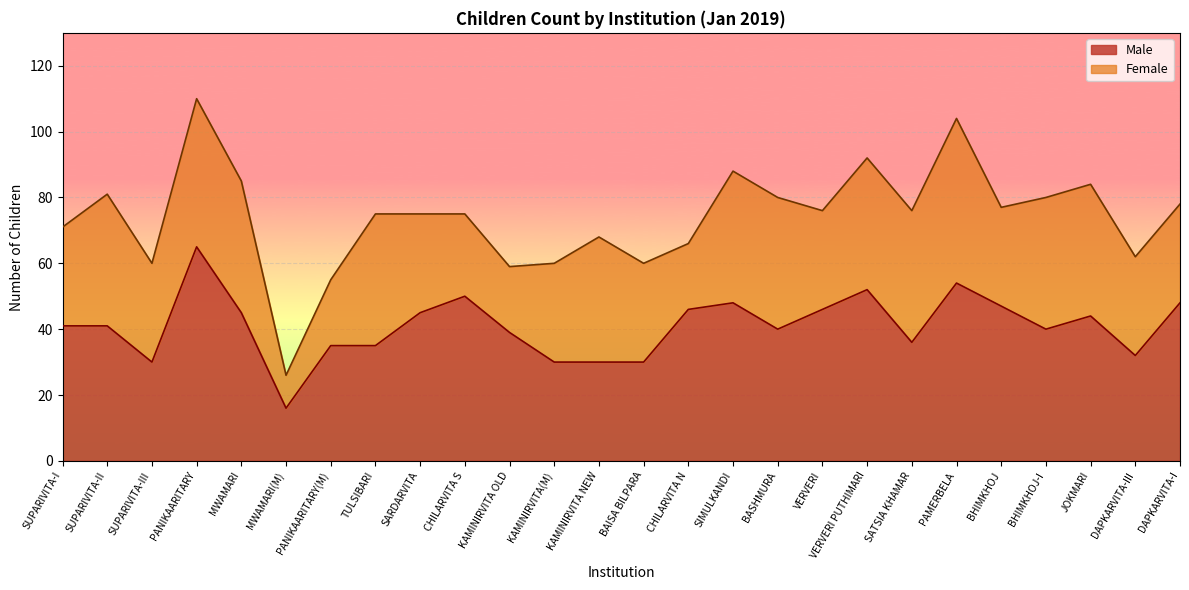

What is the sum of all values?

1065